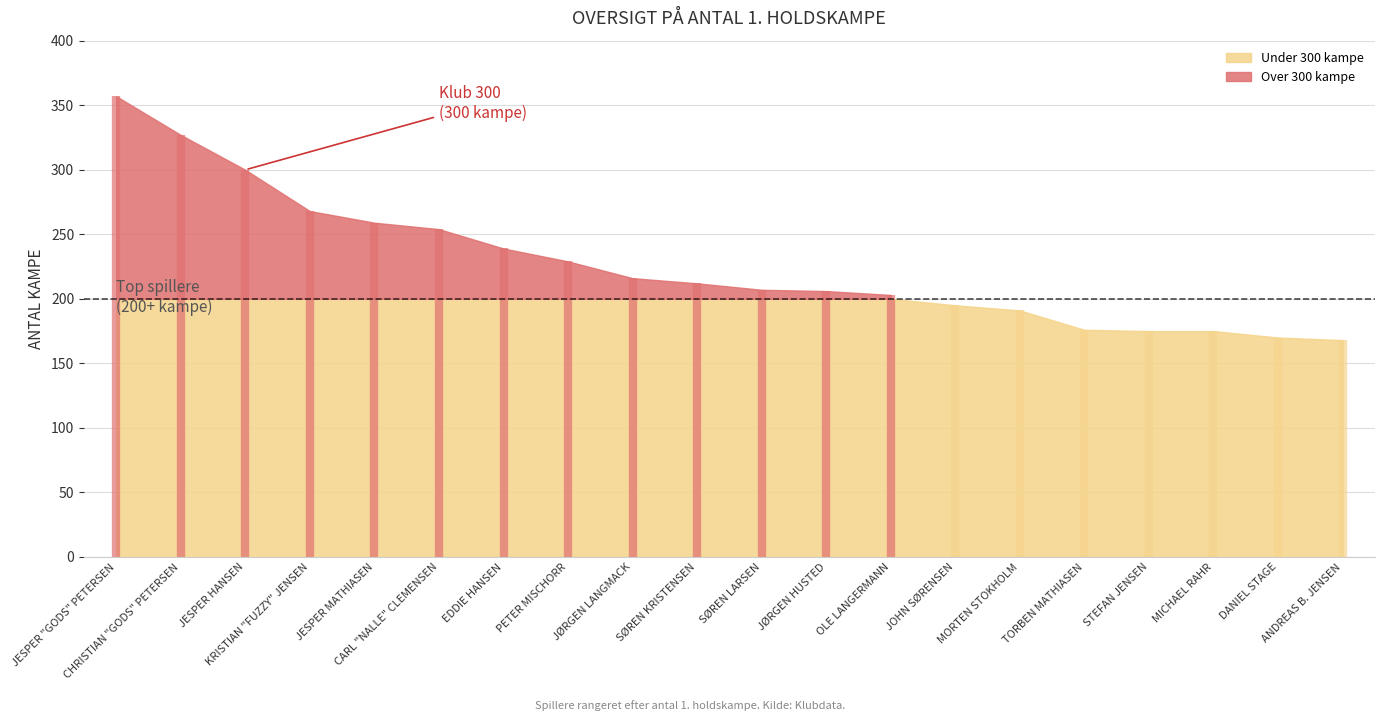

True or false: the data shows 206 at JØRGEN HUSTED.

True